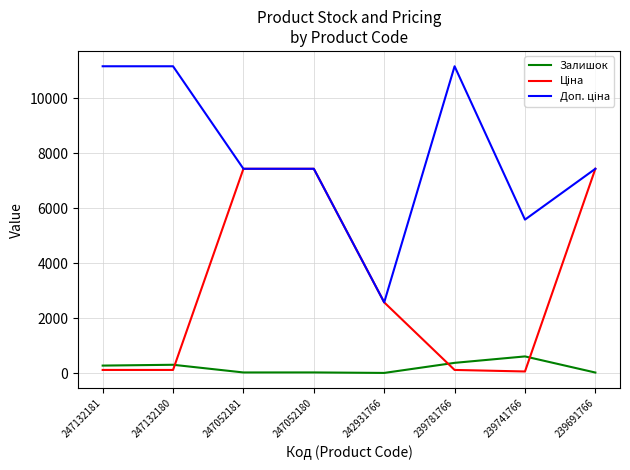

What is the greatest value displayed?

11169.0